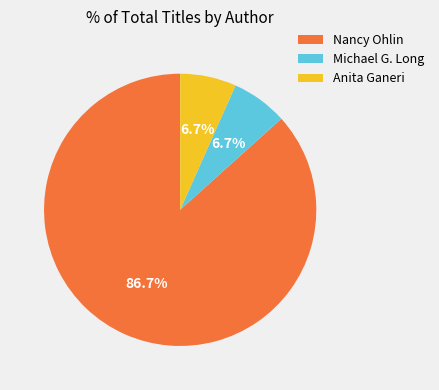

Which slice is the largest?

Nancy Ohlin